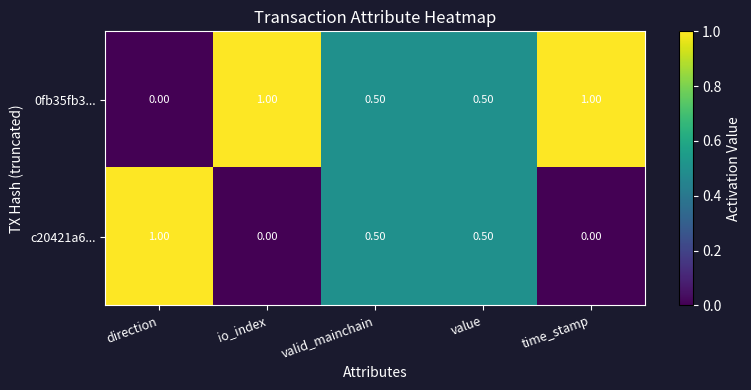

What is the difference between the maximum and minimum values in the 0fb35fb3... series?

1.0